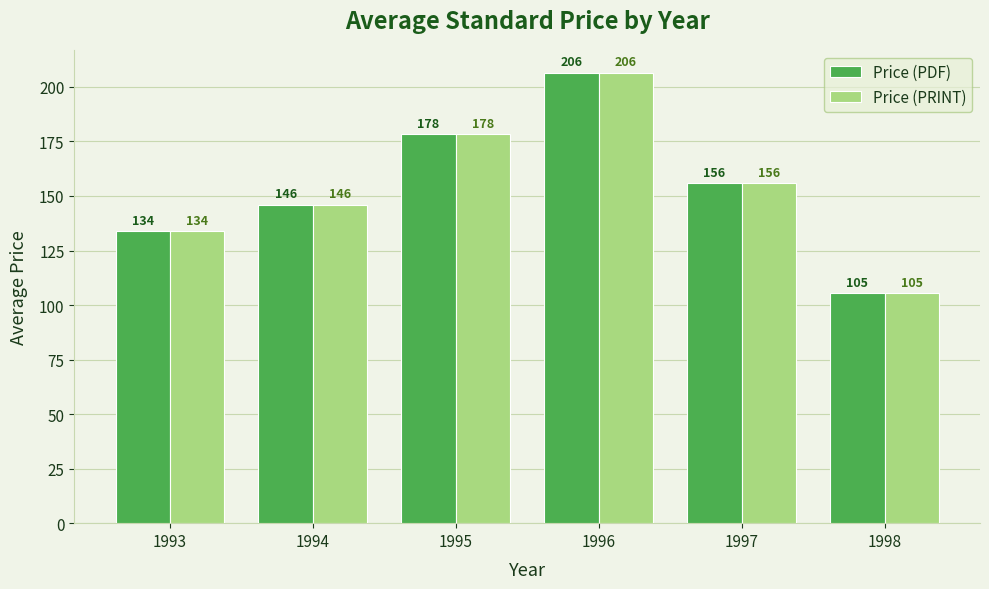

What is the maximum value shown in the chart?

206.5